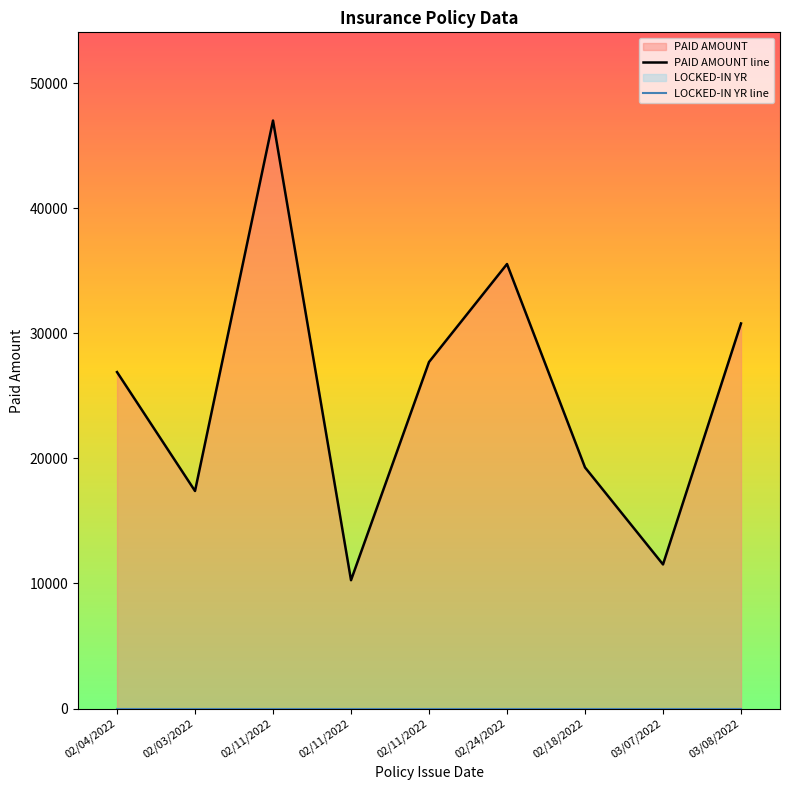

Is it true that the value at 02/11/2022 is 28400?

False